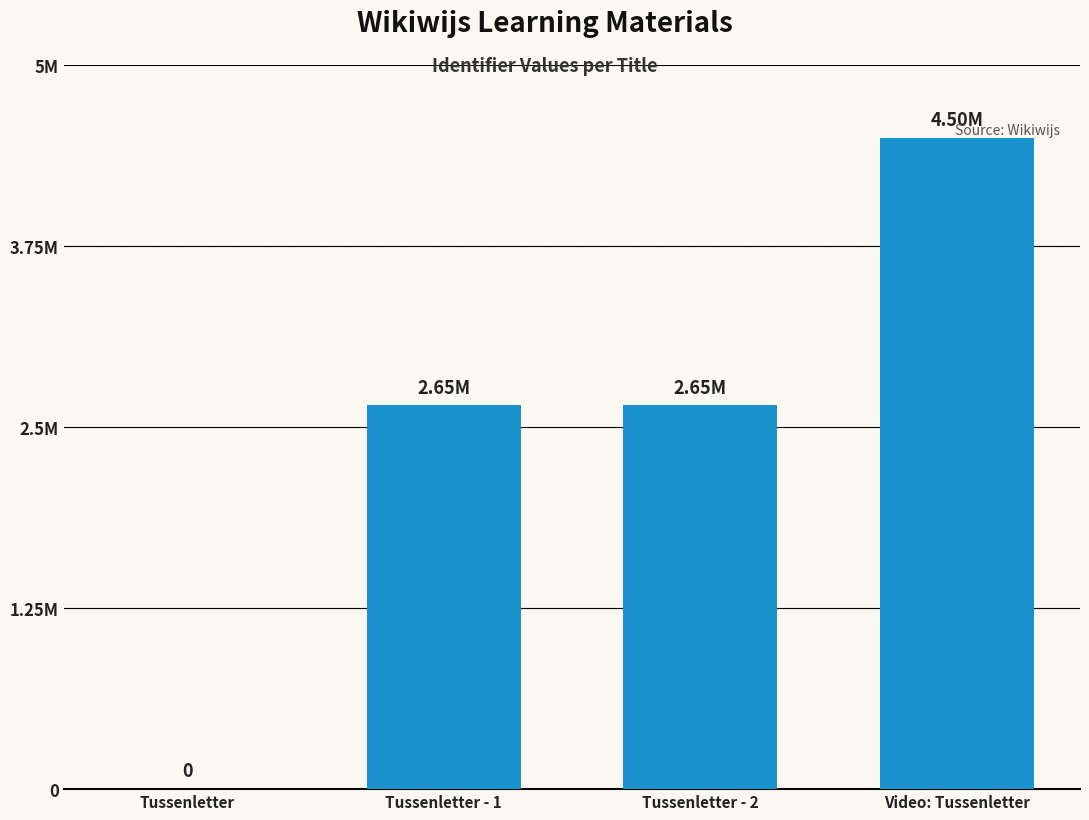

Which label corresponds to the largest value in the chart?

Video: Tussenletter